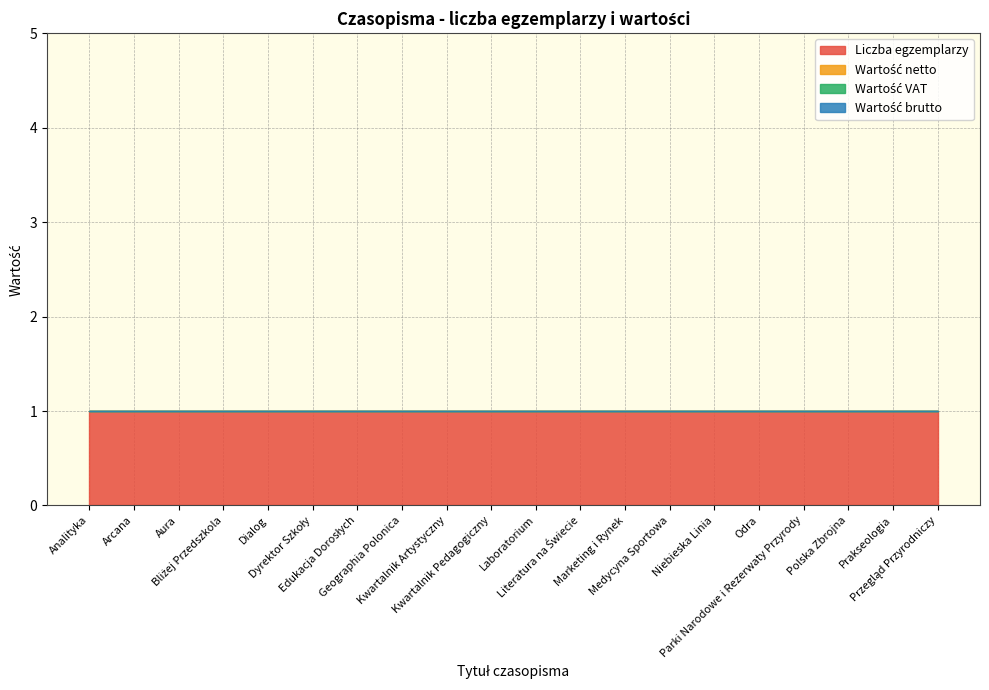

True or false: Wartość brutto and Wartość netto cross at least once.

False